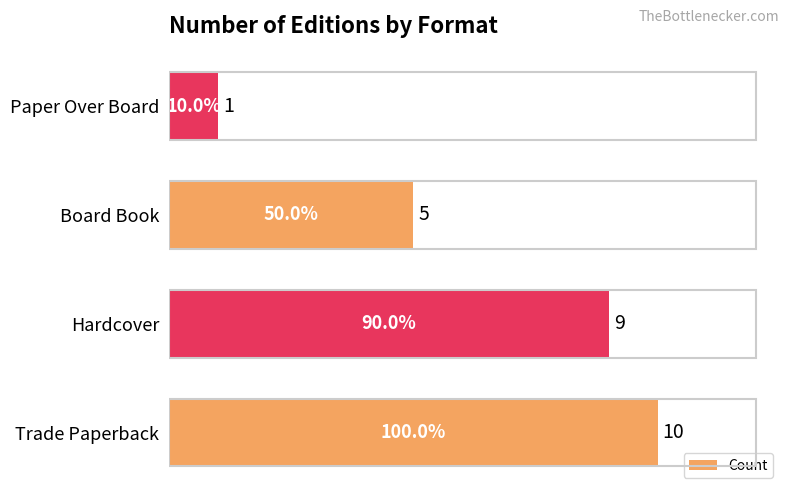

Does the chart contain any negative values?

No